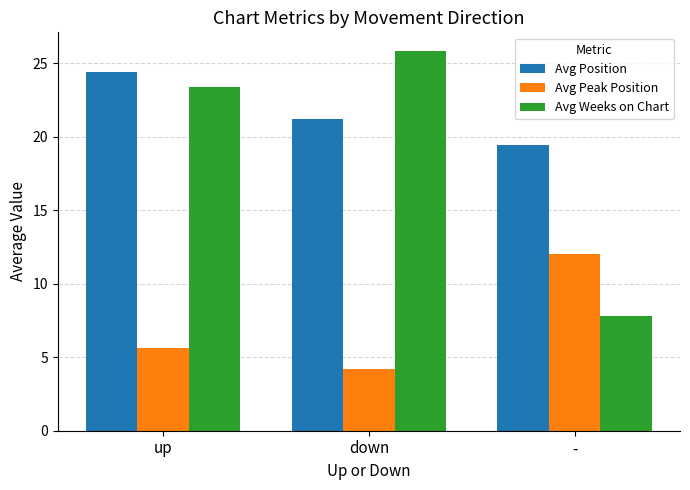

Reading left to right, transcribe all the data shown in this chart.

Avg Position: 24.4	21.2	19.4
Avg Peak Position: 5.6	4.2	12.0
Avg Weeks on Chart: 23.4	25.8	7.8